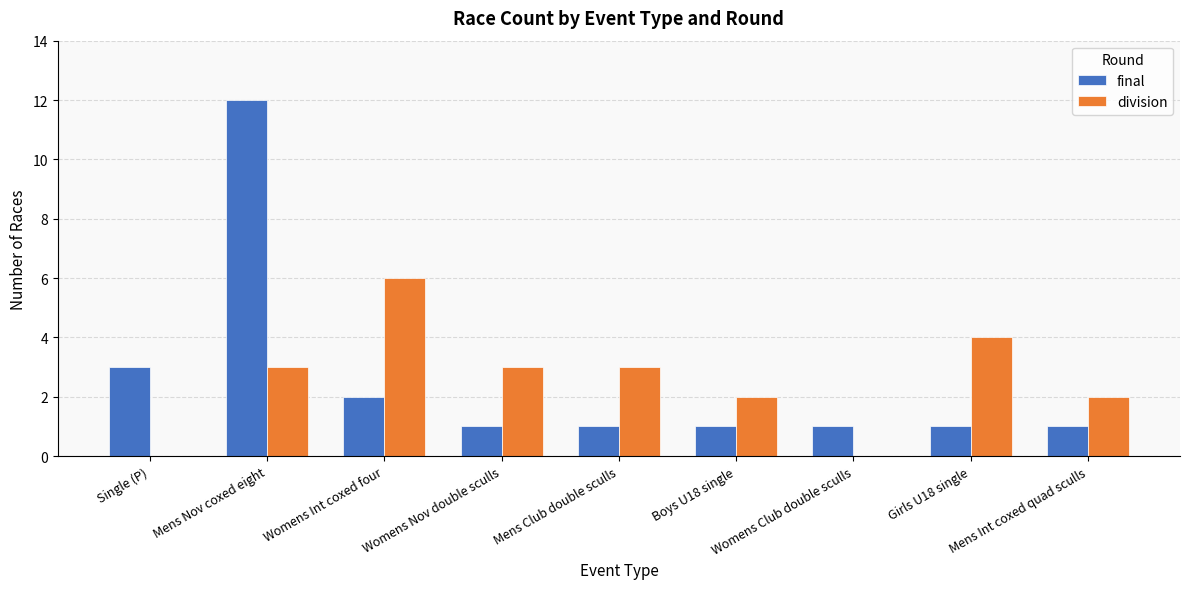

How many distinct data groups are displayed?

2